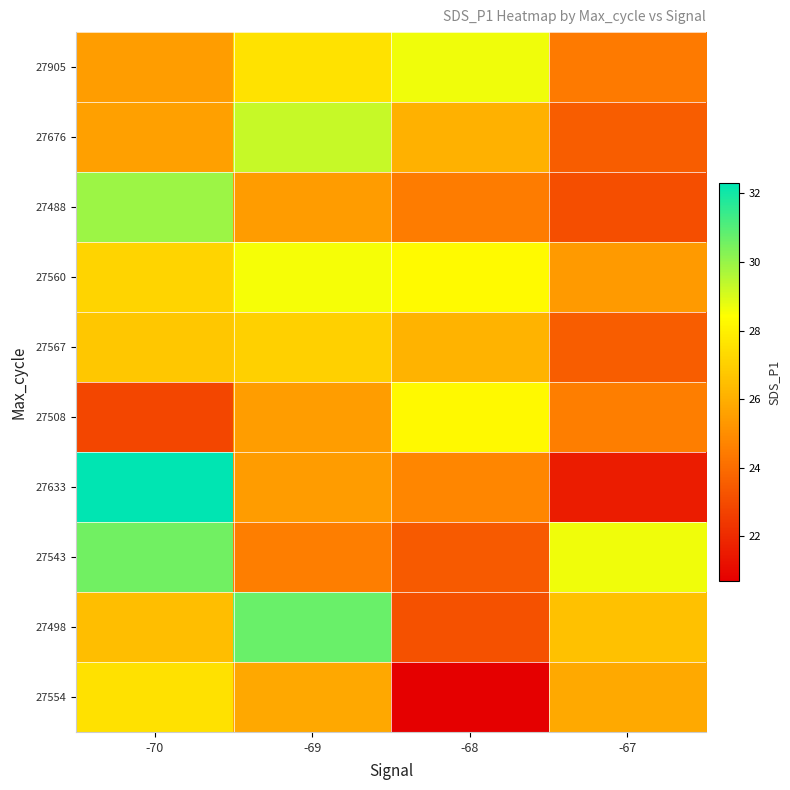

What is the difference between the highest and lowest values at -70?

9.5